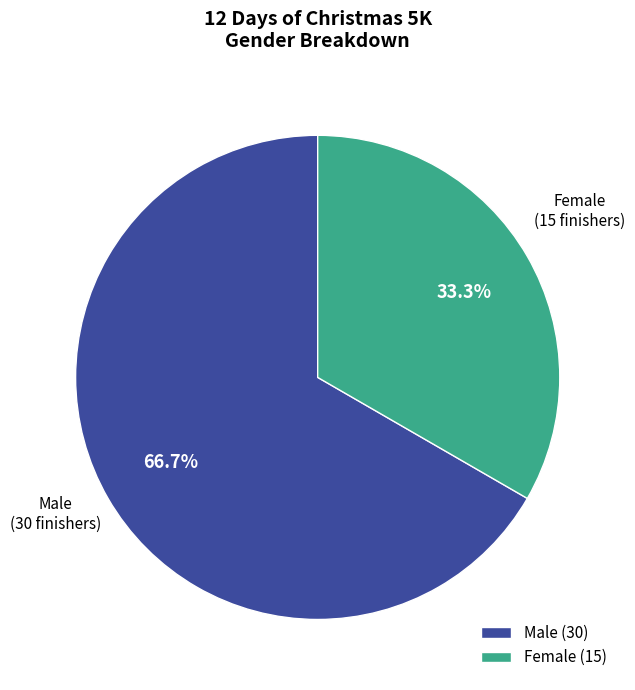

How much of the chart is everything except Male (30)?

33.3%